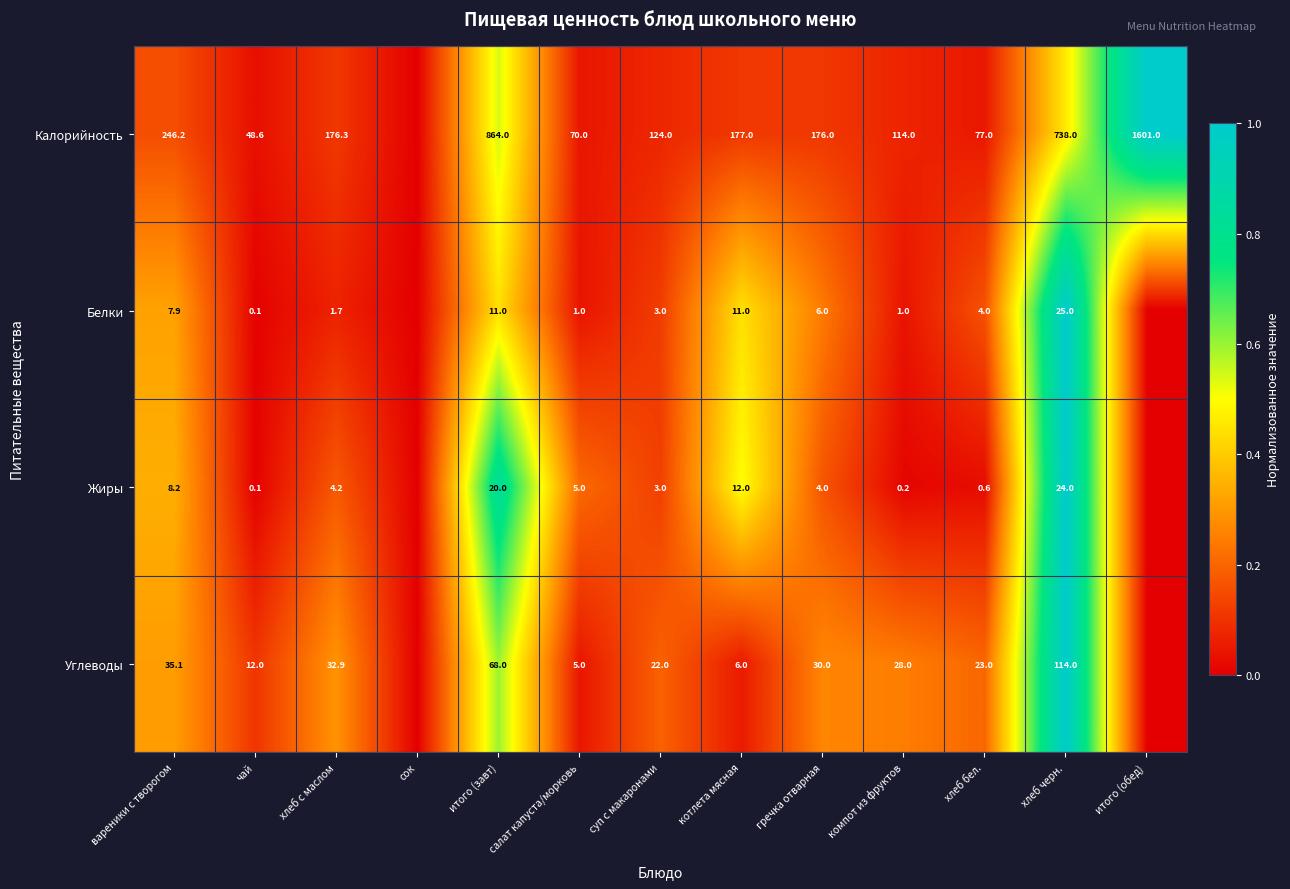

At хлеб черн., list the series in order from largest to smallest.

Калорийность, Углеводы, Белки, Жиры